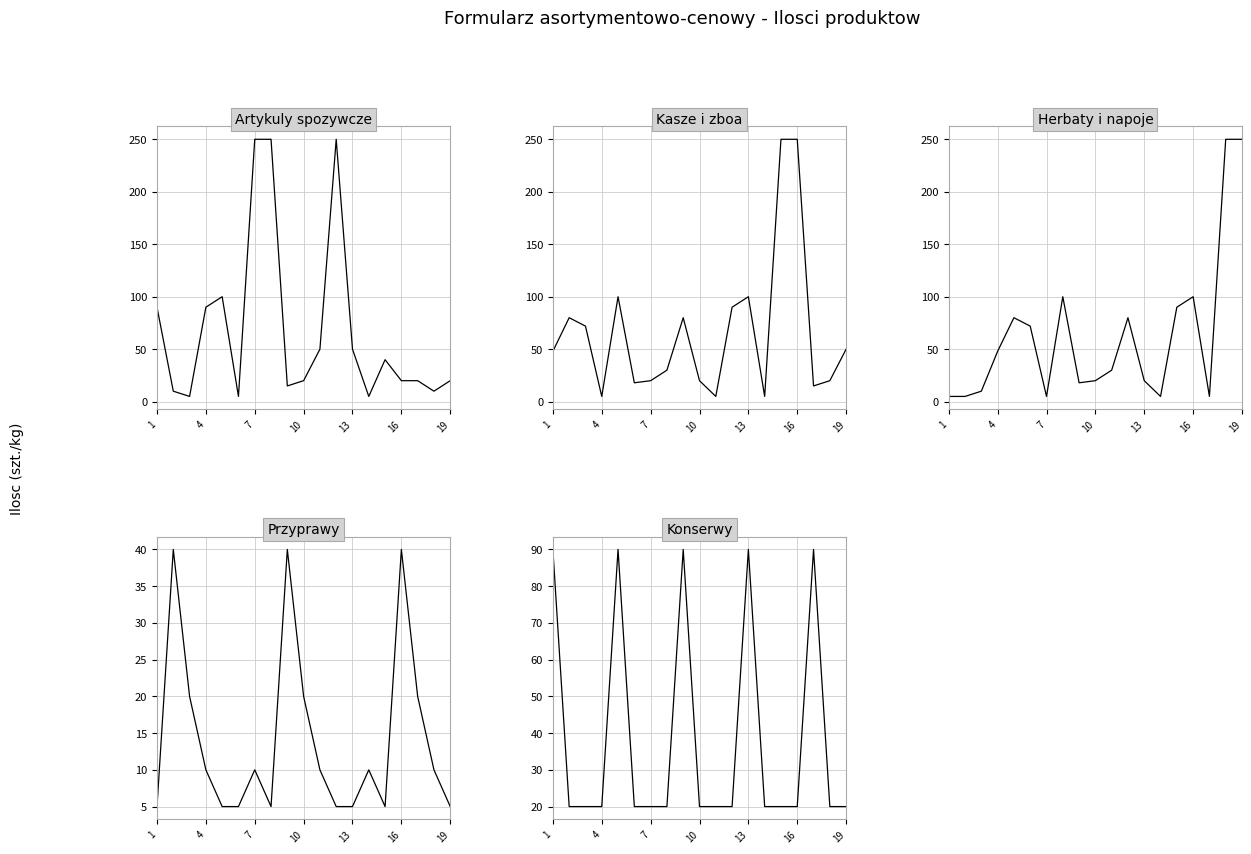

Which series ends up on top after the final intersection of Kasze i zboa and Przyprawy?

Kasze i zboa